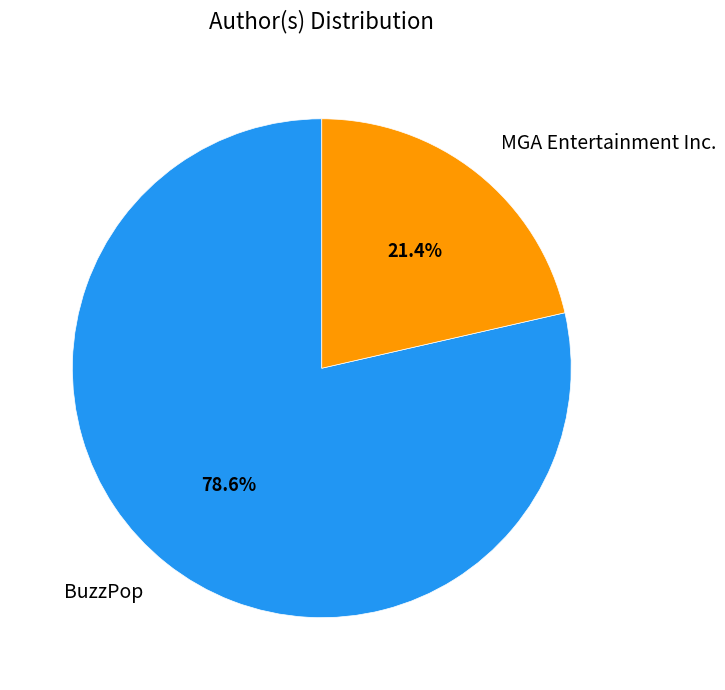

The BuzzPop slice represents 85% of the pie. True or false?

False